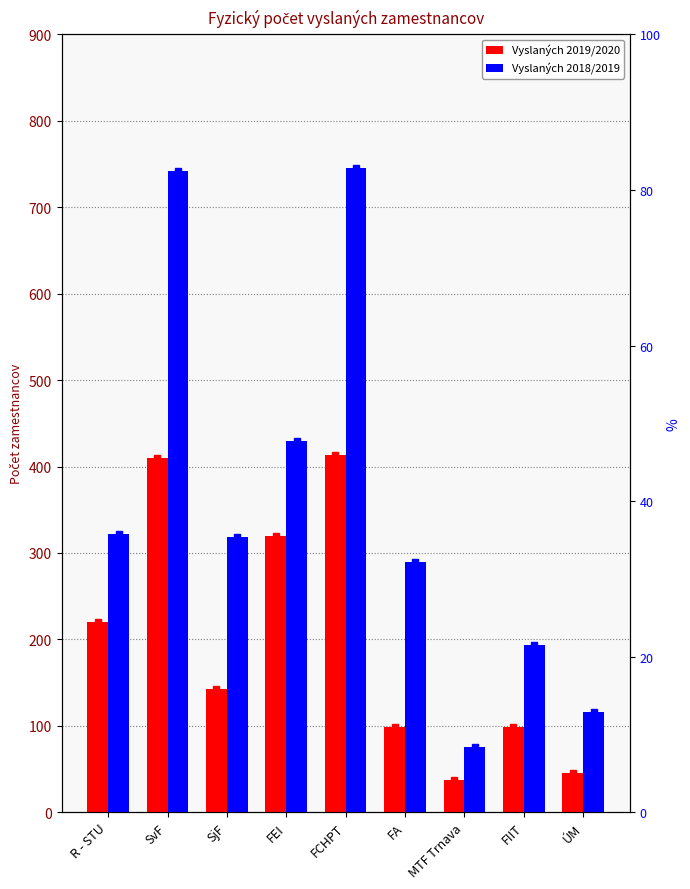

True or false: Vyslaných 2019/2020 has a value of 107 at R - STU.

False